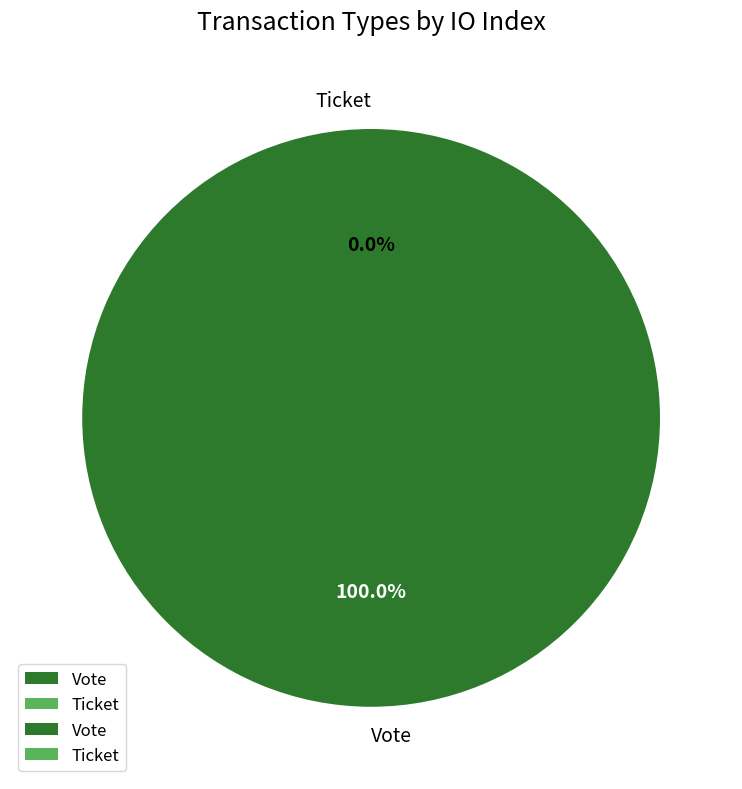

What is the change in value from Vote to Ticket?

-1